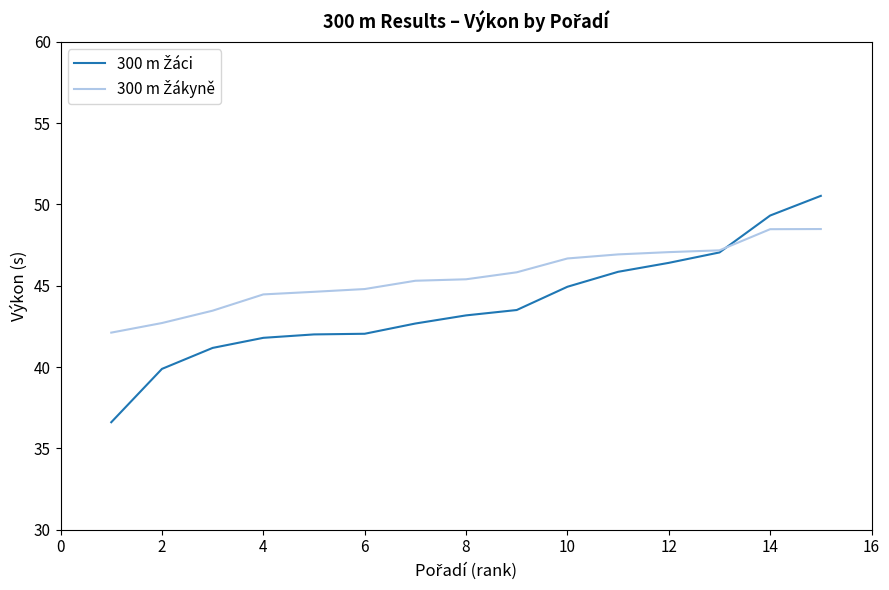

What is the maximum value shown in the chart?

50.5